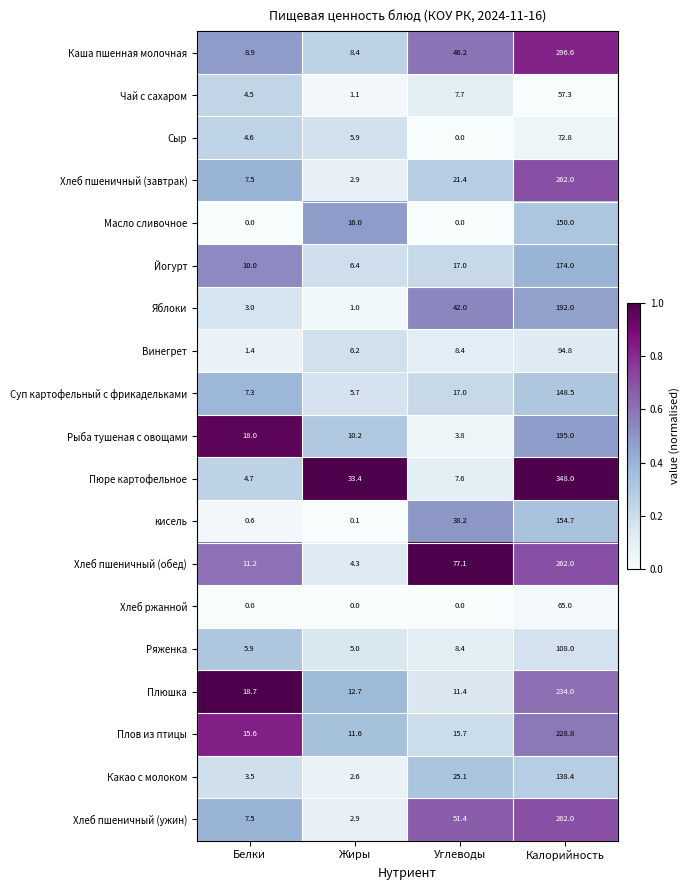

What is the difference between the Ряженка values at Калорийность and Белки?

102.1